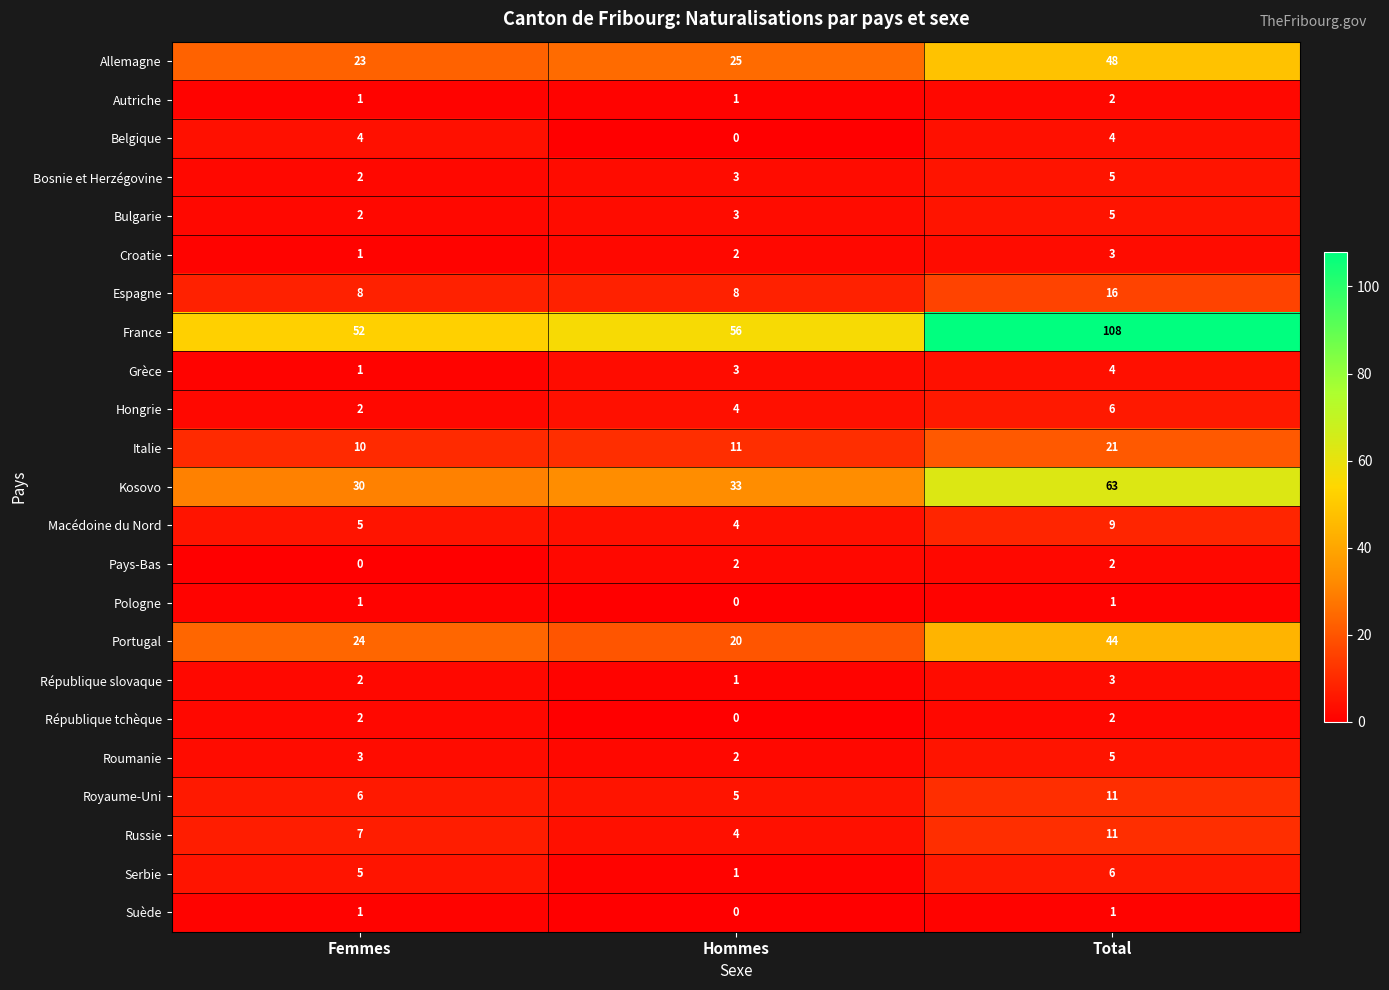

List the labels in order of France value, smallest first.

Femmes, Hommes, Total